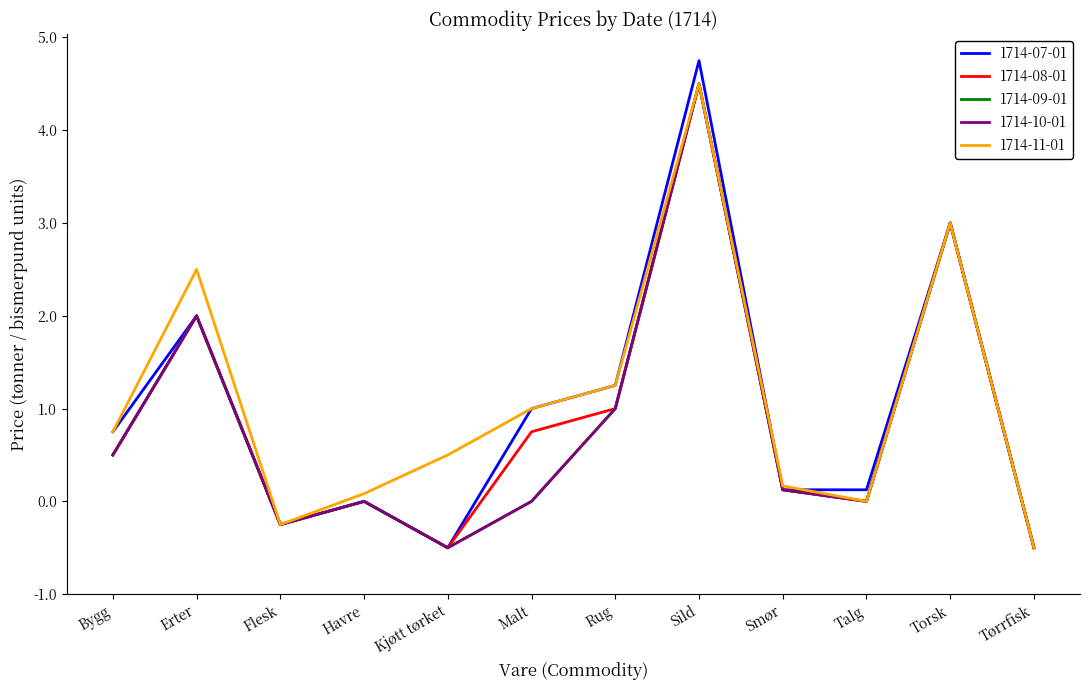

Does the chart display data point markers on the line(s)?

No